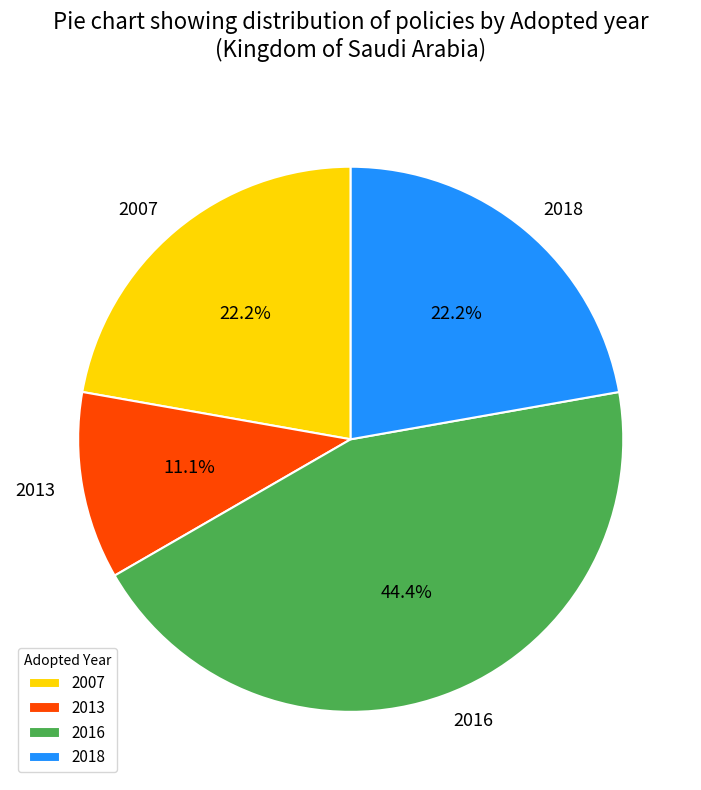

Which slice is the smallest?

2013